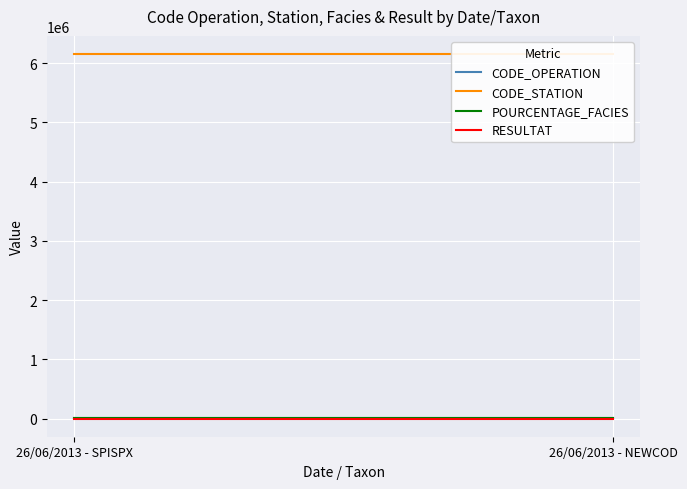

Which category has the lowest value in the CODE_STATION series?

26/06/2013 - SPISPX